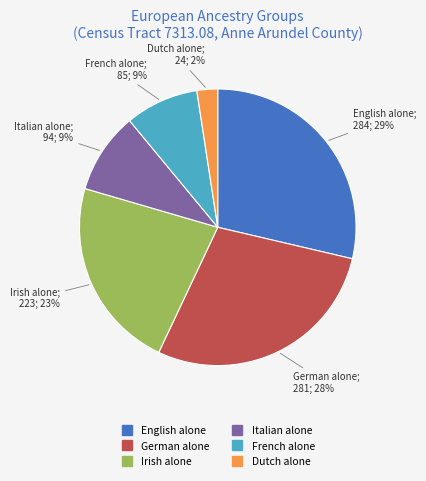

To the nearest percent, what is the average slice percentage?

17%